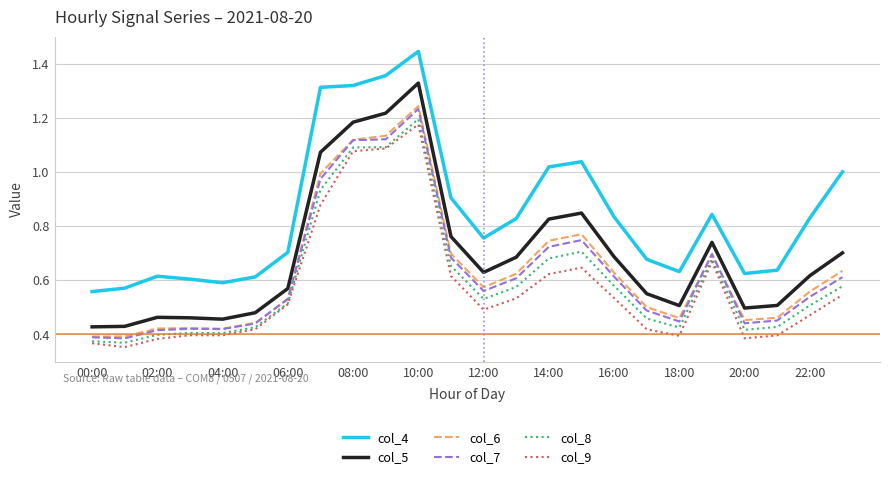

Which series has the largest total across all categories?

col_4